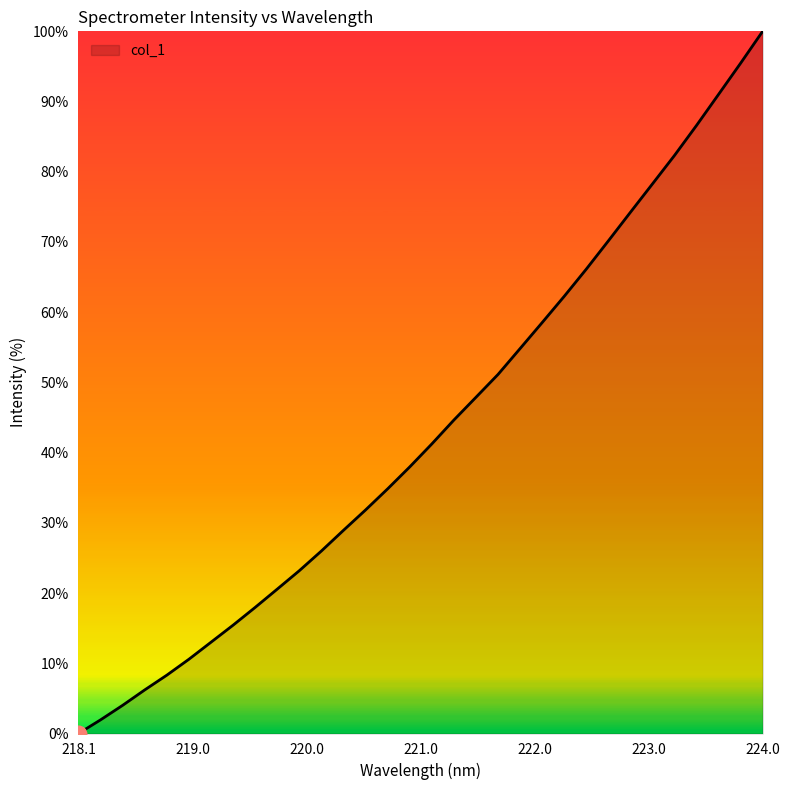

What is the maximum value shown in the chart?

100.0